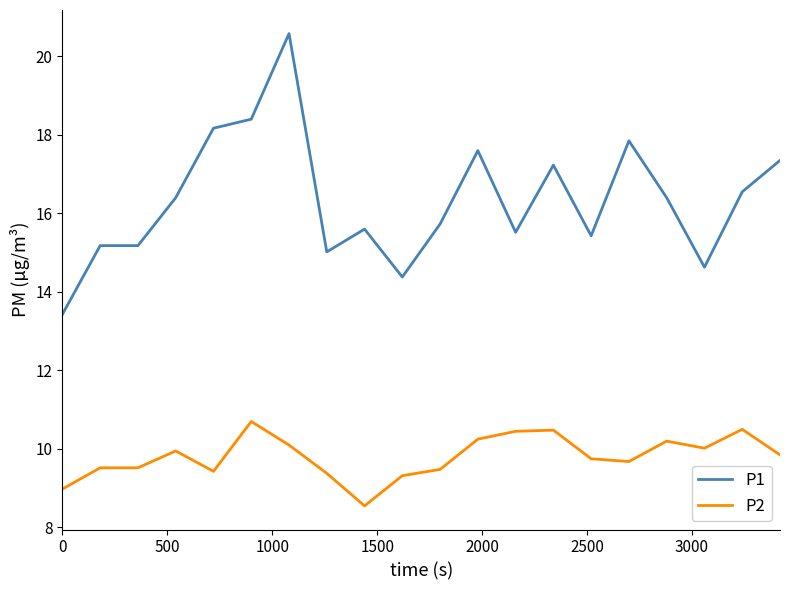

What is the minimum value for P2?

8.6